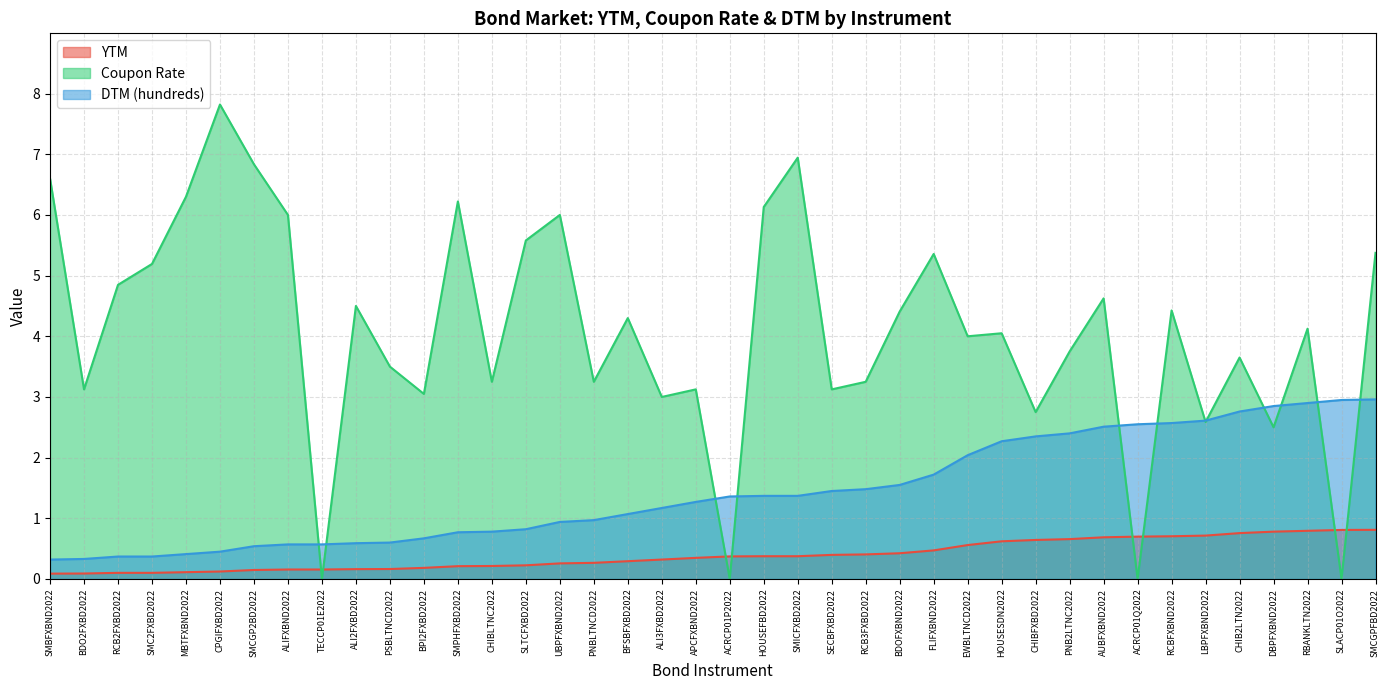

The value of YTM at SLTCFXBD2022 is 0.3. True or false?

False